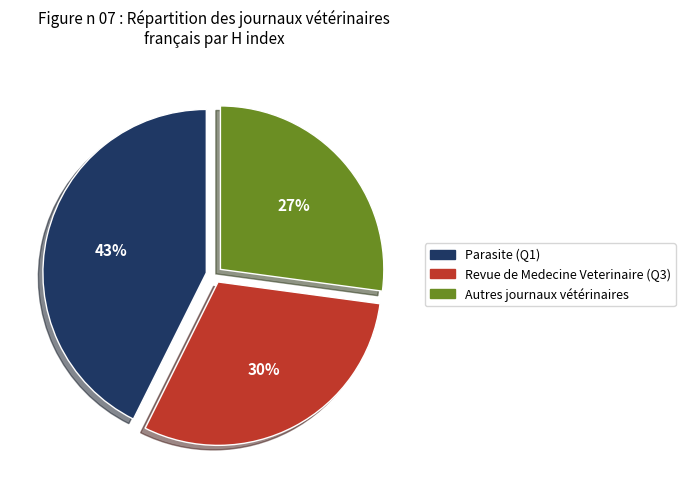

What is the smallest slice in the pie chart?

Autres journaux vétérinaires